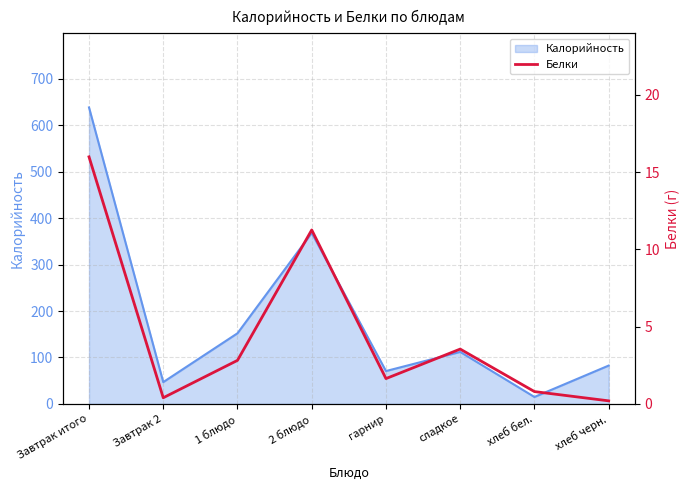

What is the minimum value shown in the chart?

0.2